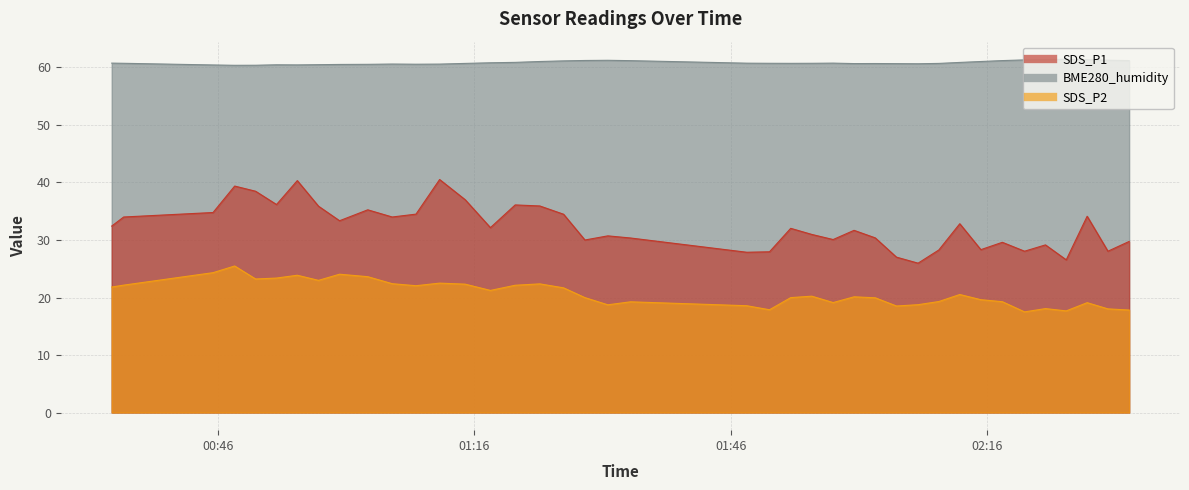

True or false: SDS_P2 has more than 0 points higher than both neighbors.

True